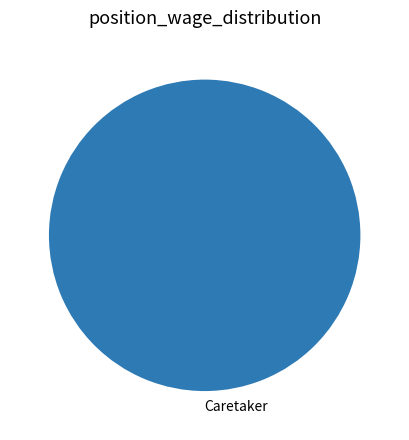

True or false: Caretaker accounts for 100% of the total.

True